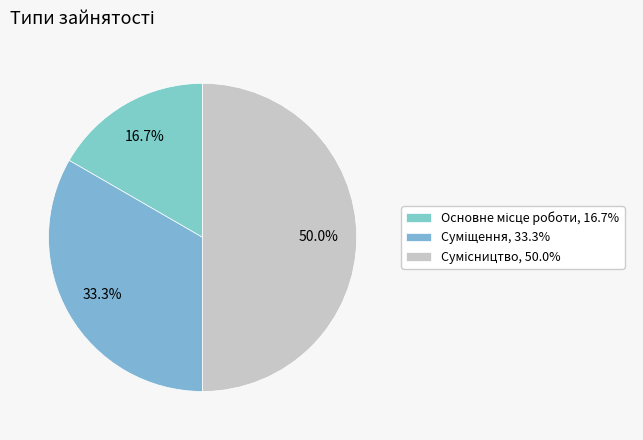

The Основне місце роботи slice represents 17% of the pie. True or false?

True